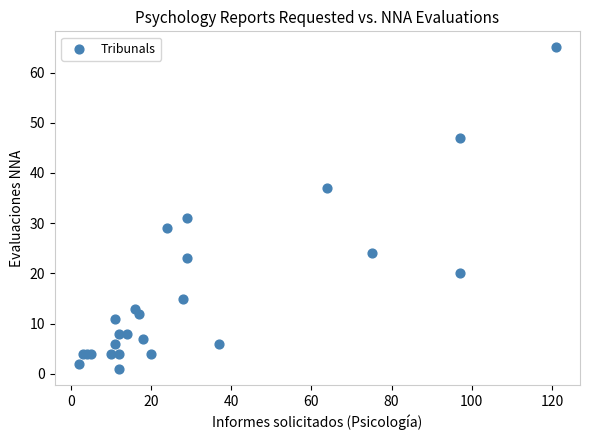

What Y value in the scatter plot is closest to 33?

31